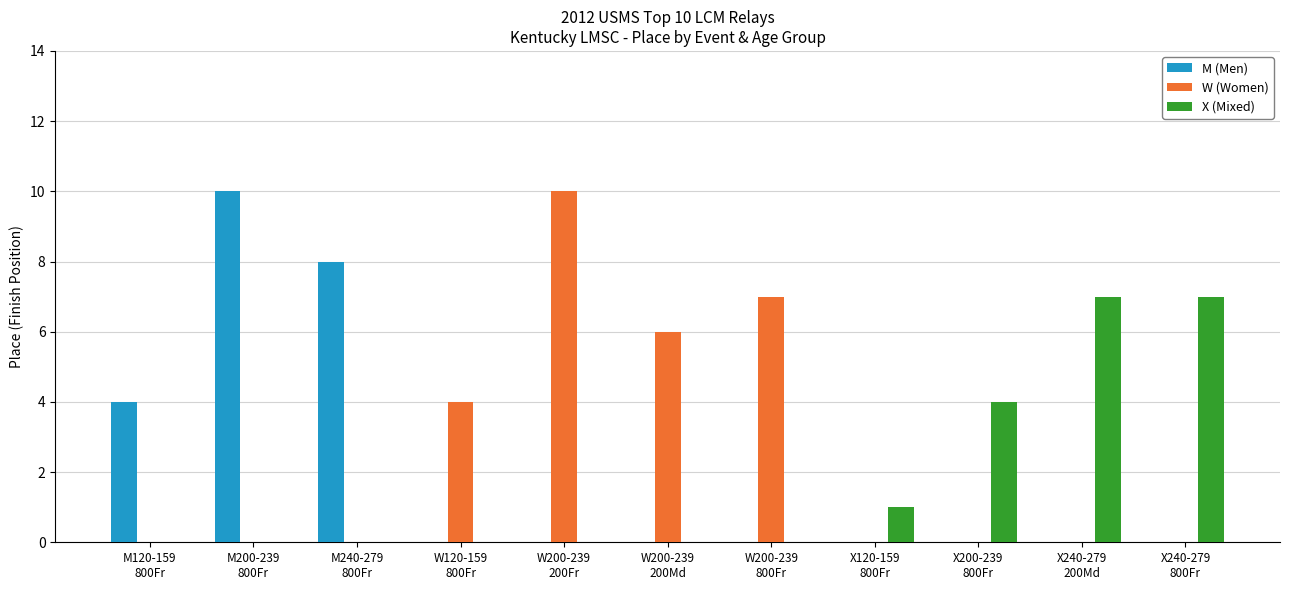

What value does the X (Mixed) series have at X240-279
800Fr?

7